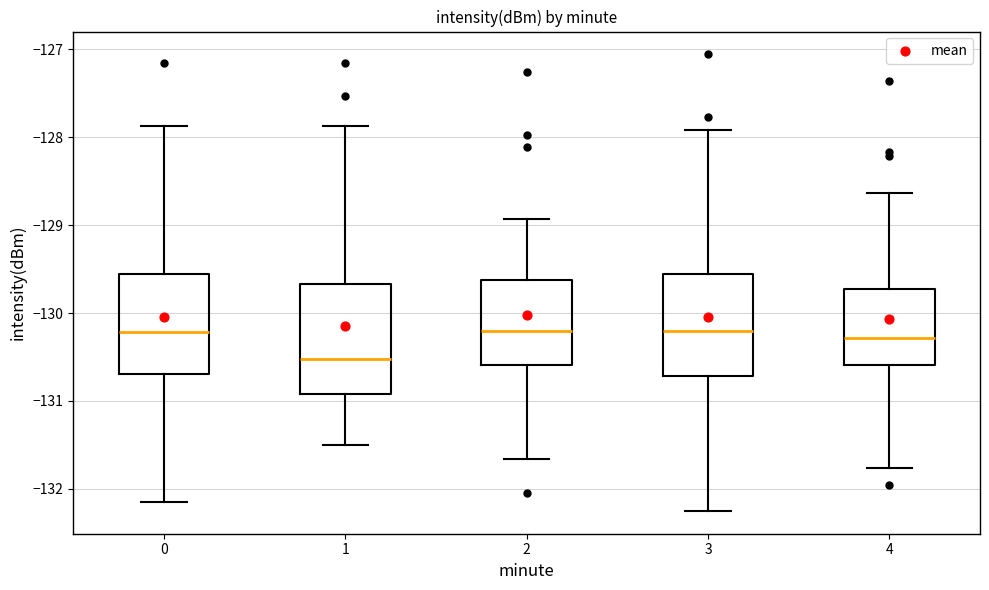

Where is the upper edge of the box at x = 4 on the y-axis? The values are not printed on the chart, so give them approximately, as read against the axis.

-129.7